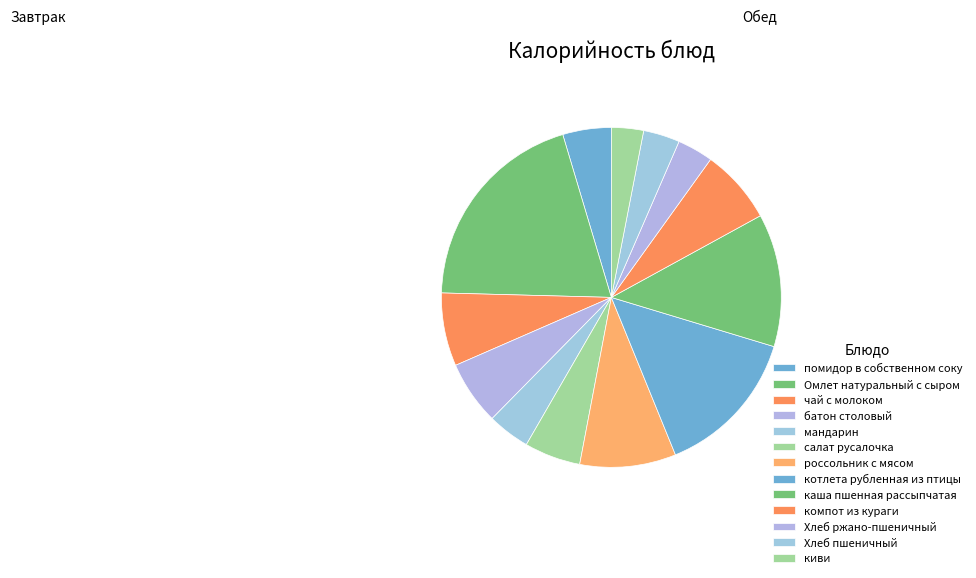

How many segments does this pie chart have?

13